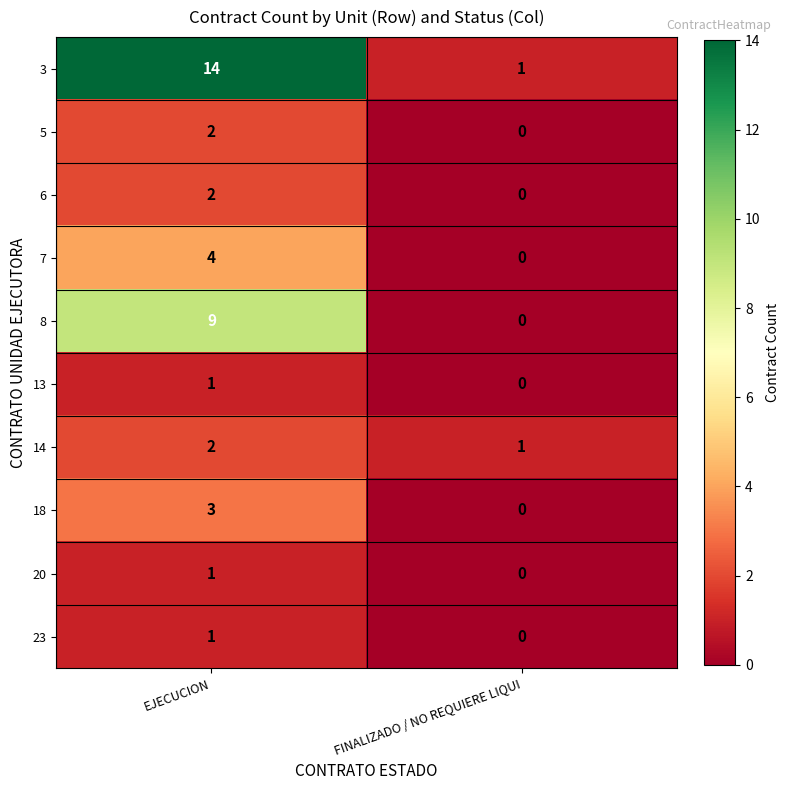

Rank the categories by 5 value from highest to lowest.

EJECUCION, FINALIZADO / NO REQUIERE LIQUI